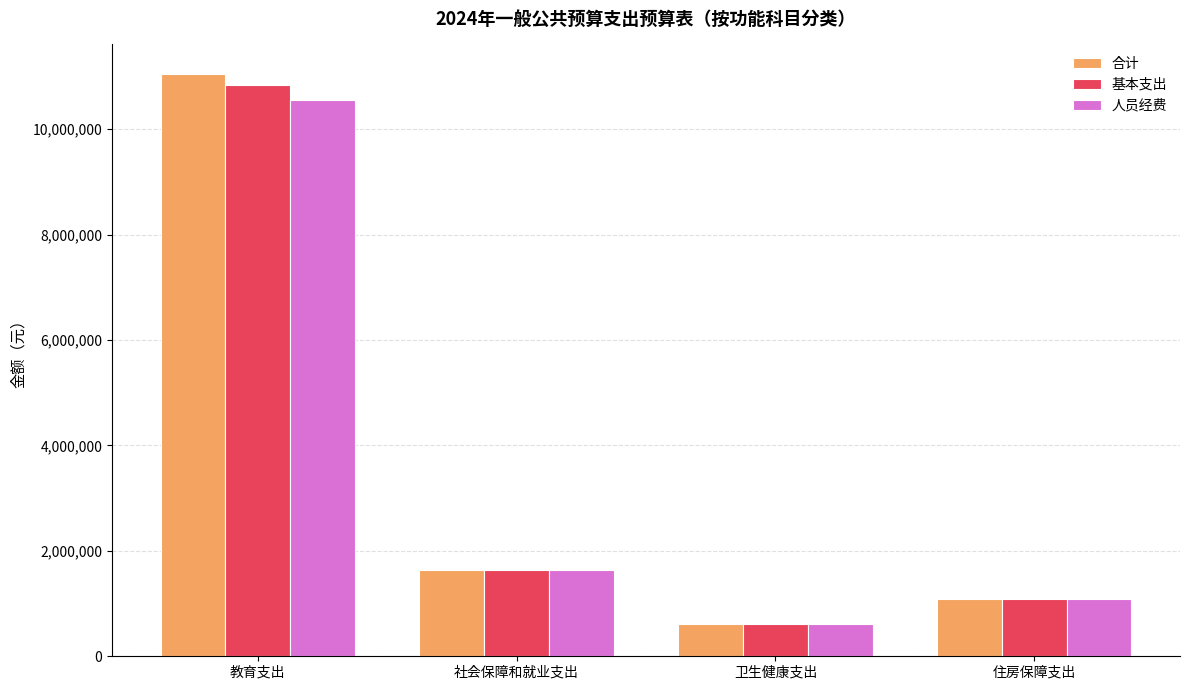

What is the total value across all series at 卫生健康支出?

1843458.0